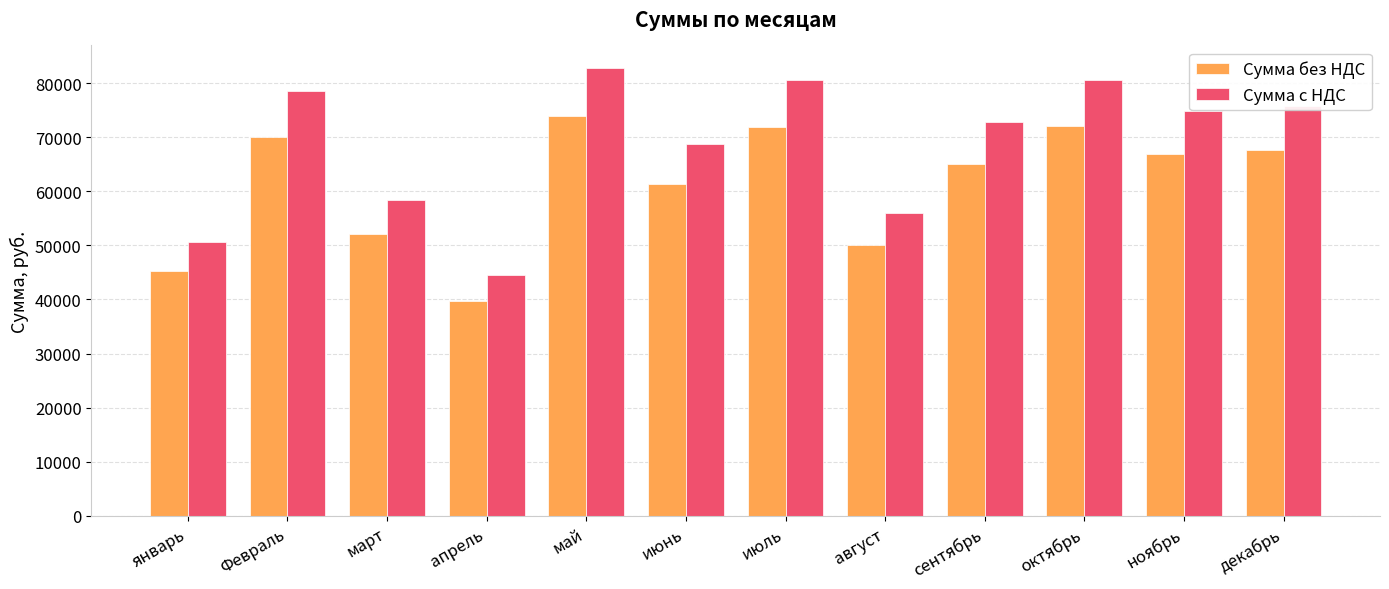

What is the highest value of the Сумма без НДС series?

73930.6